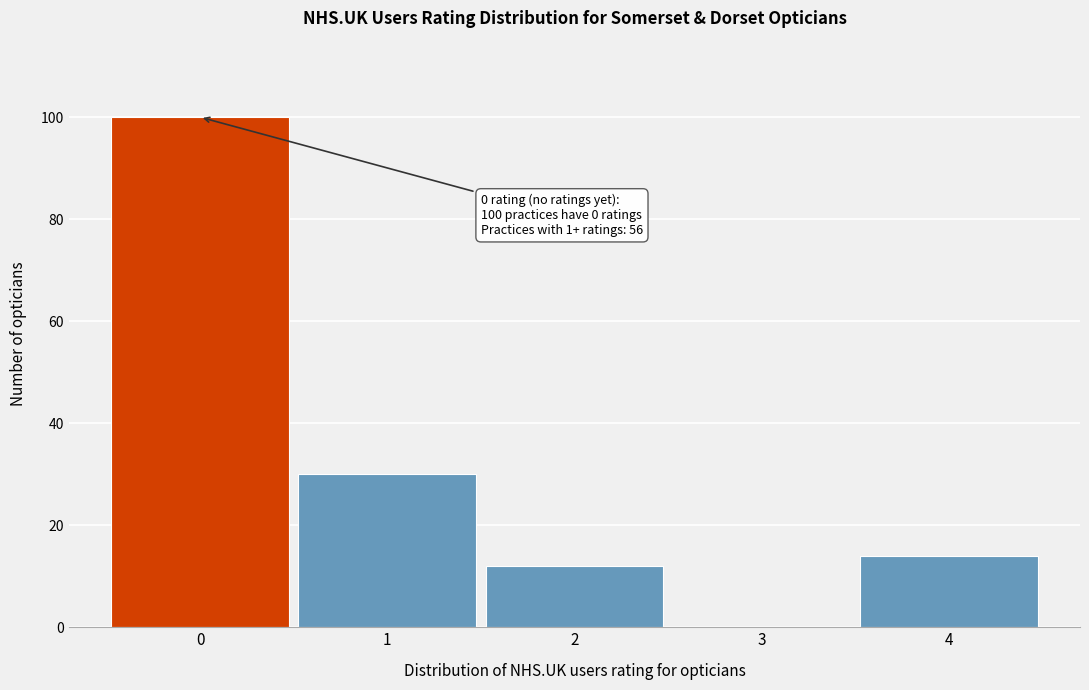

Over which range of the x-axis is the bar tallest?

-0.5 to 0.5